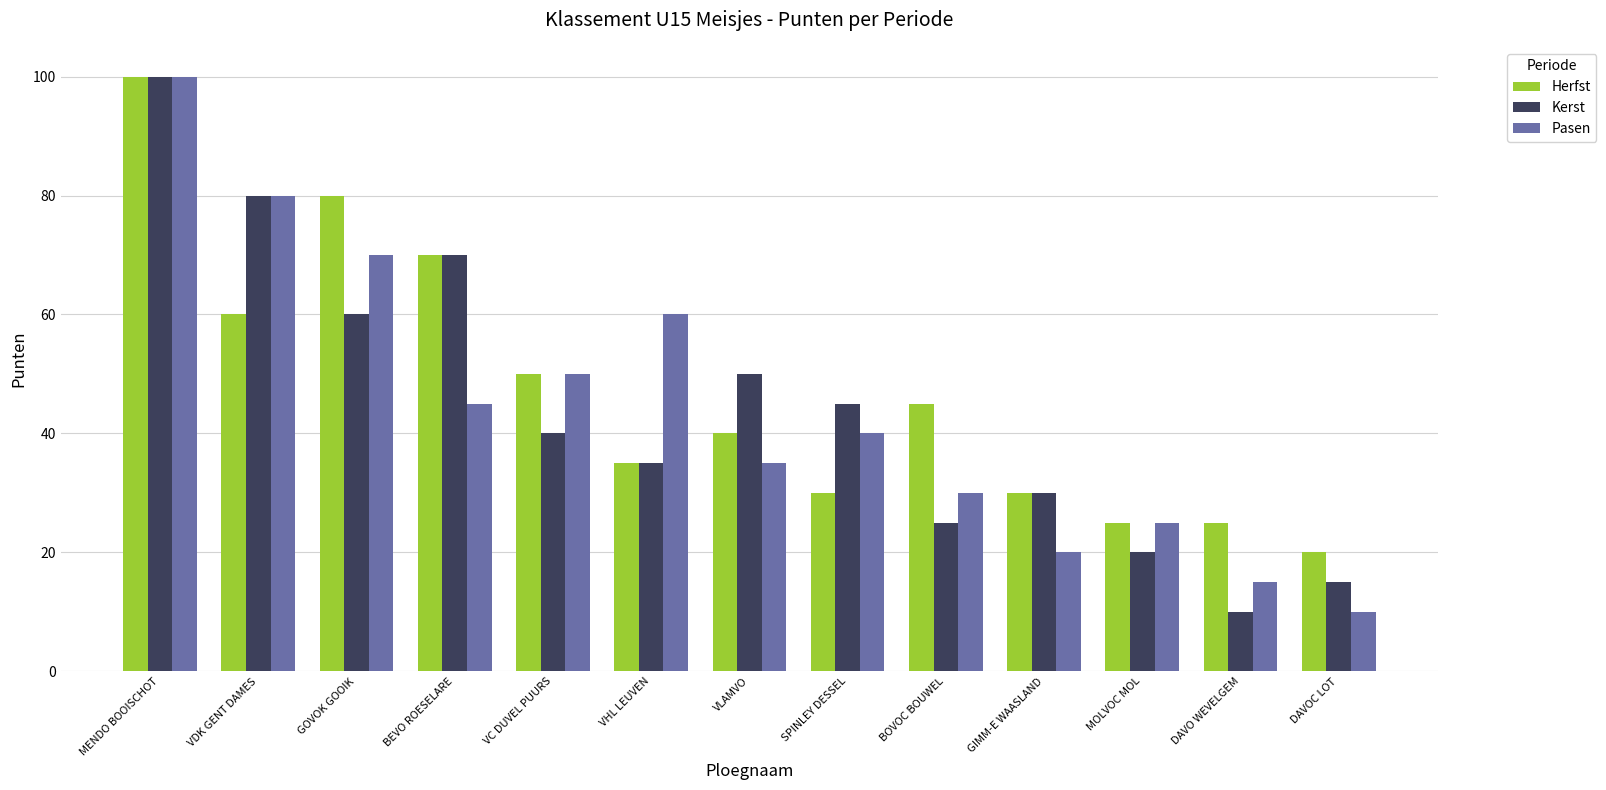

Which category has the lowest value in the Kerst series?

DAVO WEVELGEM